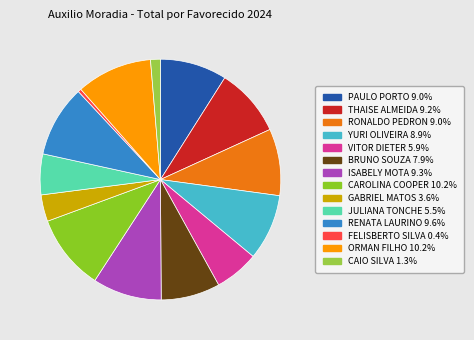

Does any single category account for the majority?

No